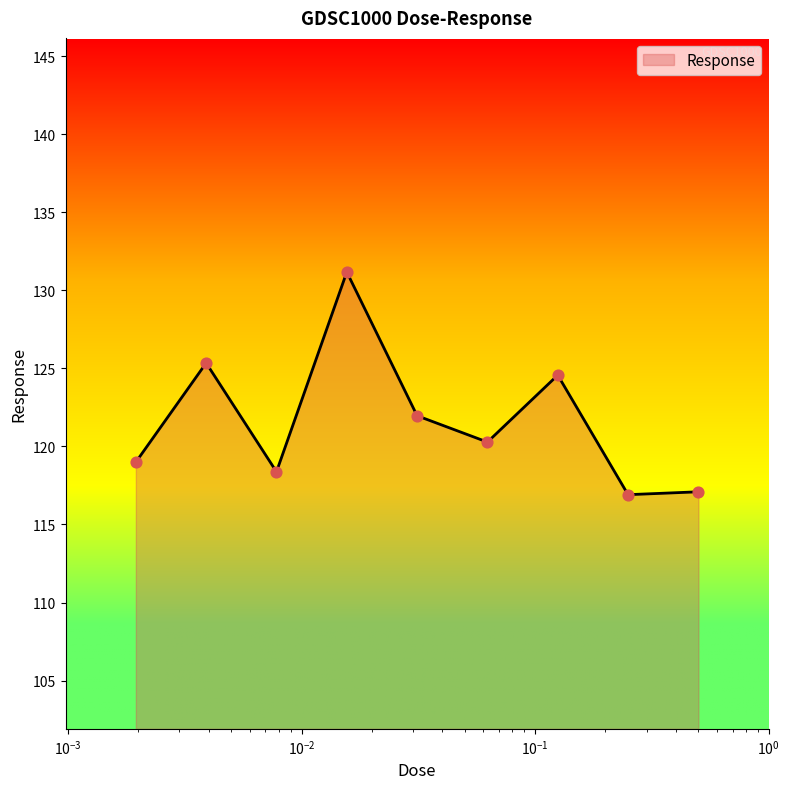

What is the greatest value displayed?

131.2